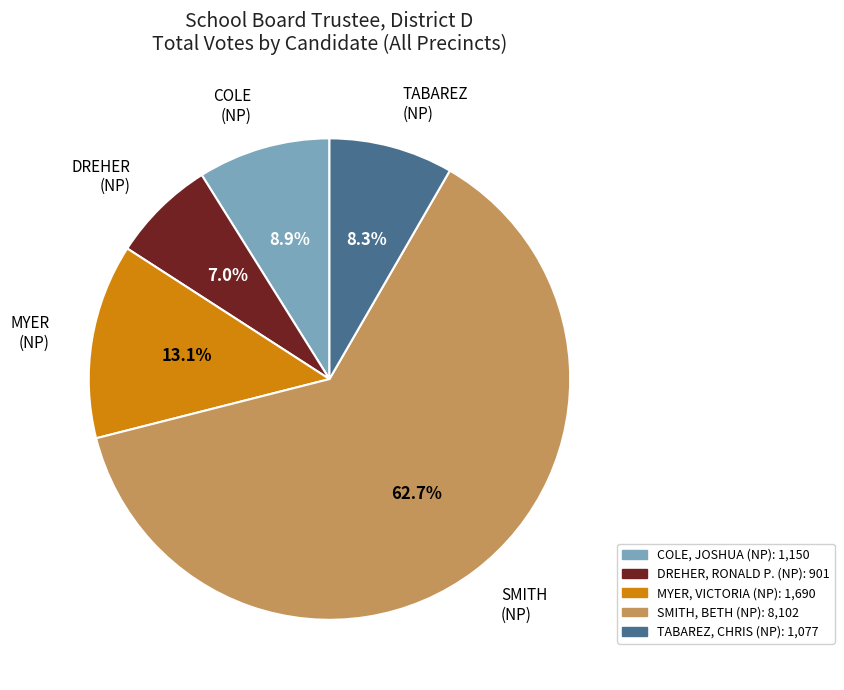

Does any single category account for the majority?

Yes